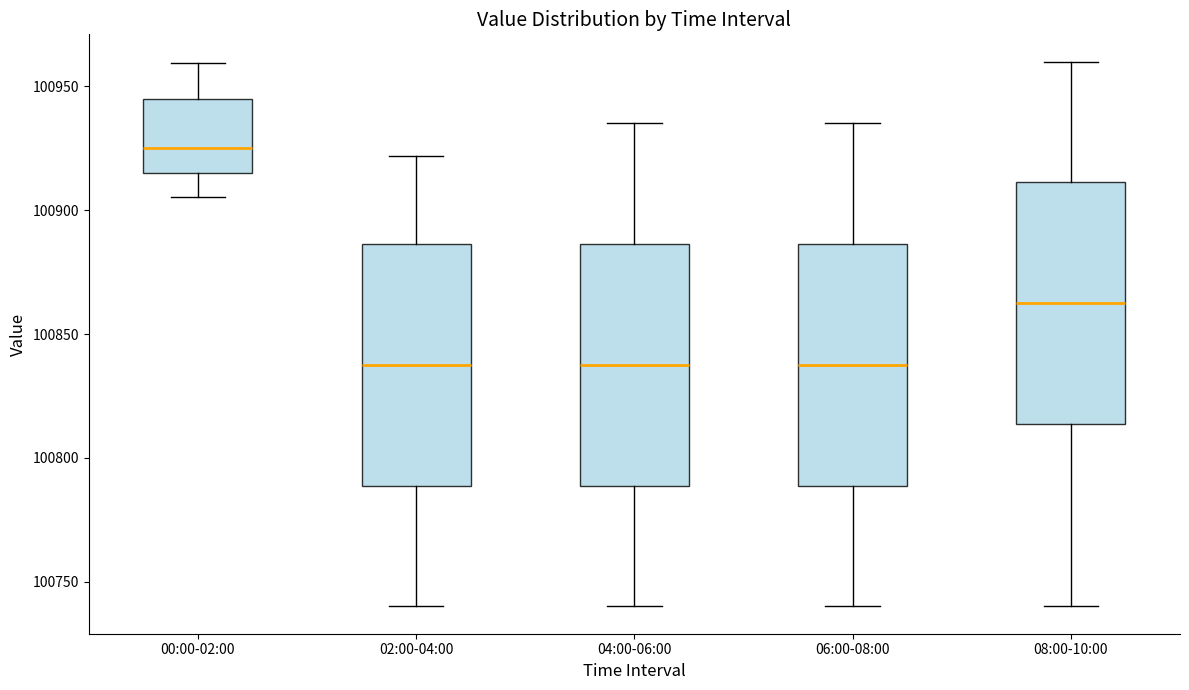

Reading left to right, transcribe this box plot: for each box, give where its median line is, the range the box spans, and where its two whiskers end, as read against the y-axis. The values are not printed on the chart, so give them approximately, as read against the axis.

00:00-02:00: median 100925, box 100915 to 100945, whiskers 100905 to 100960
02:00-04:00: median 100840, box 100790 to 100885, whiskers 100740 to 100920
04:00-06:00: median 100840, box 100790 to 100885, whiskers 100740 to 100935
06:00-08:00: median 100840, box 100790 to 100885, whiskers 100740 to 100935
08:00-10:00: median 100865, box 100815 to 100910, whiskers 100740 to 100960